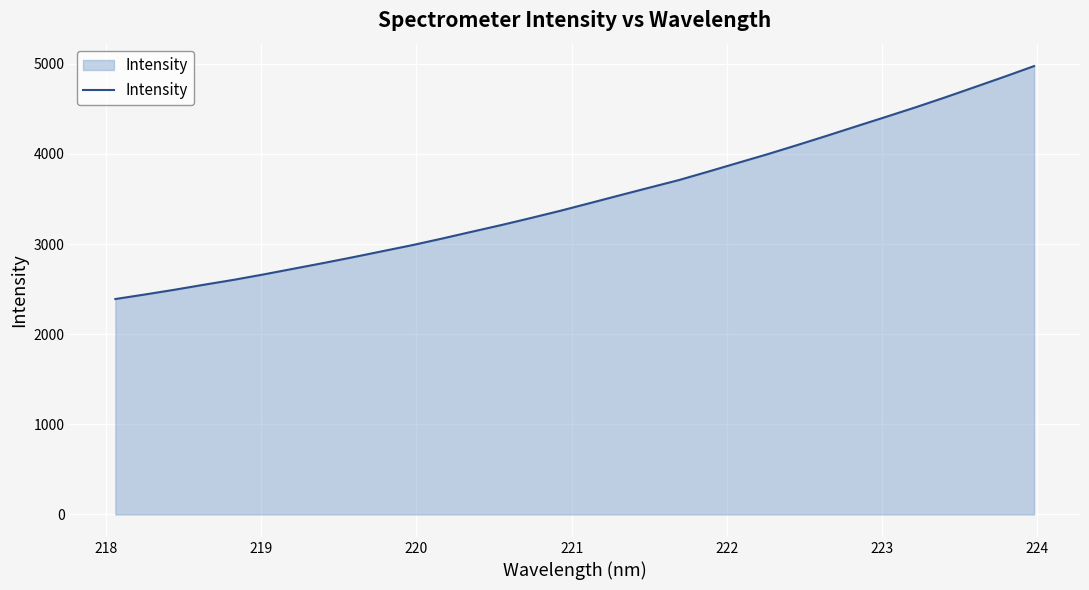

What is the difference between the maximum and minimum values?

2584.7